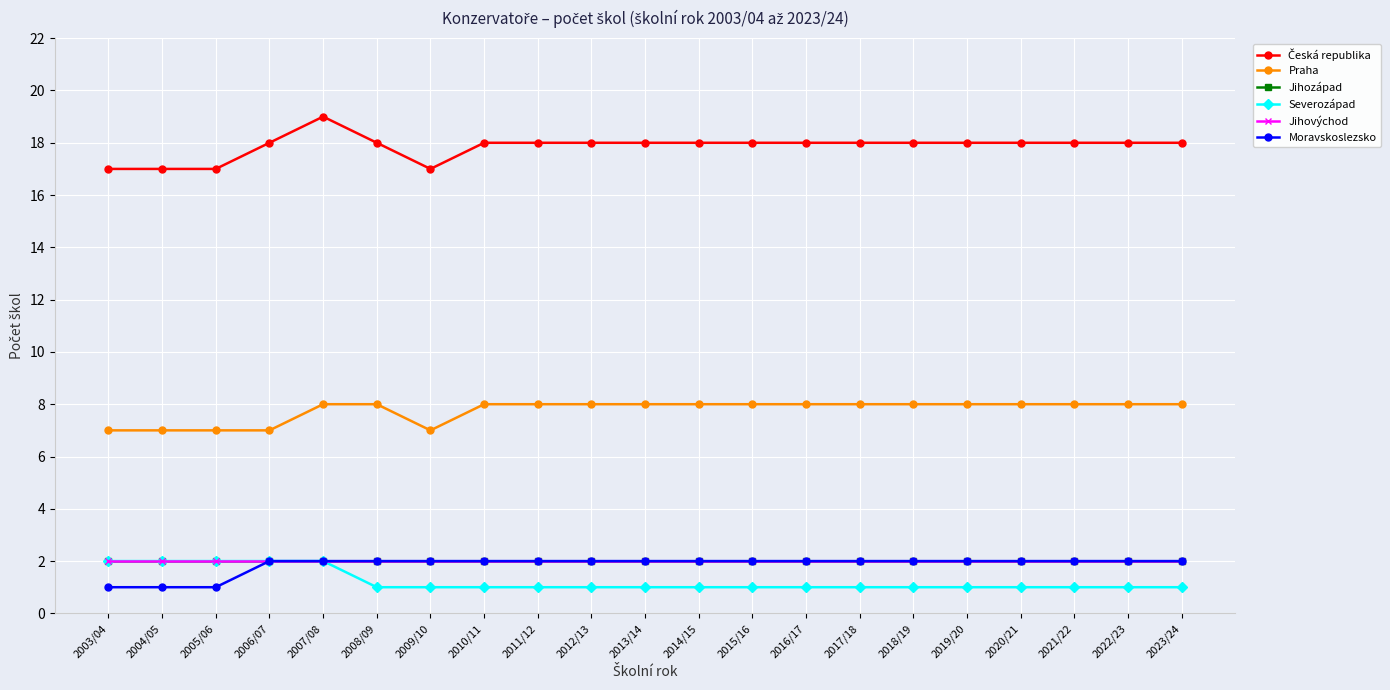

True or false: Jihozápad and Česká republika intersect in this chart.

False